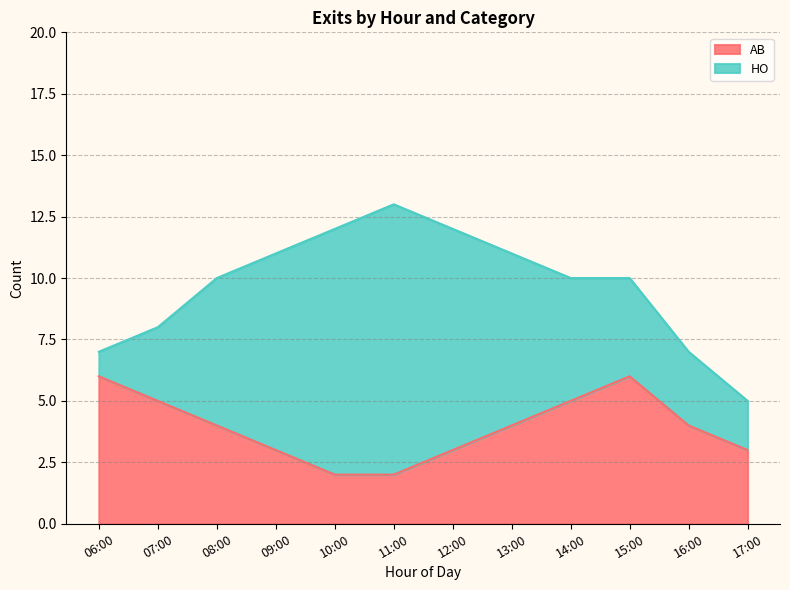

How many interior local peaks (higher than both neighbors) does the data have?

1